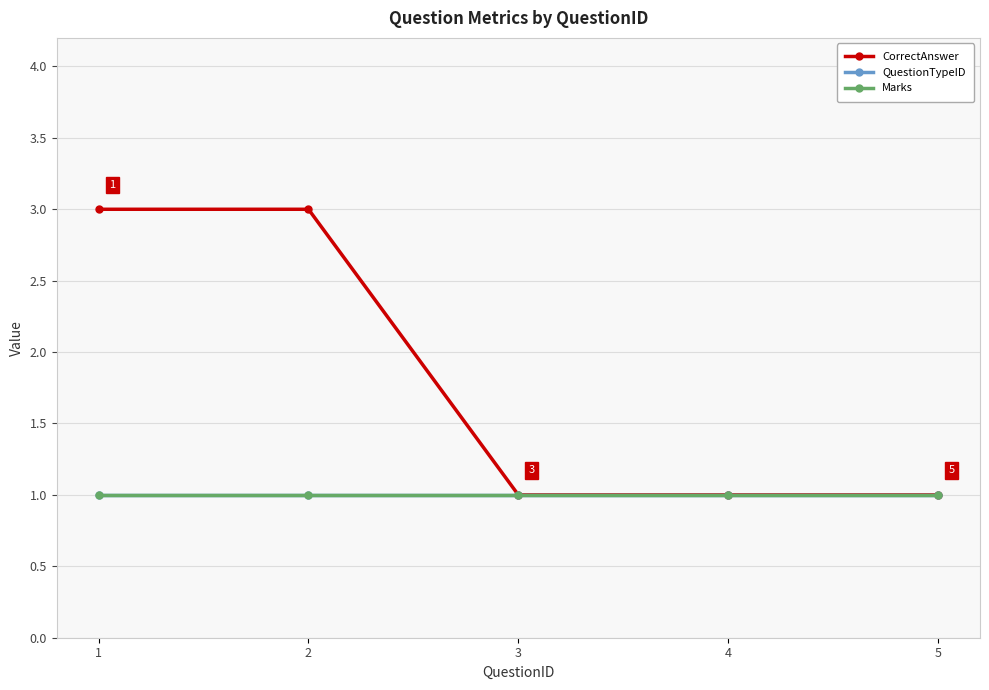

What is the smallest value displayed?

1